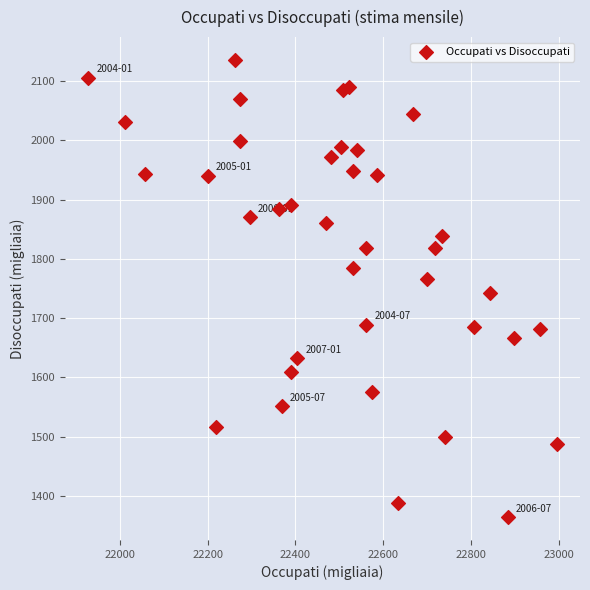

What is the range of X values (max minus min)?

1067.3